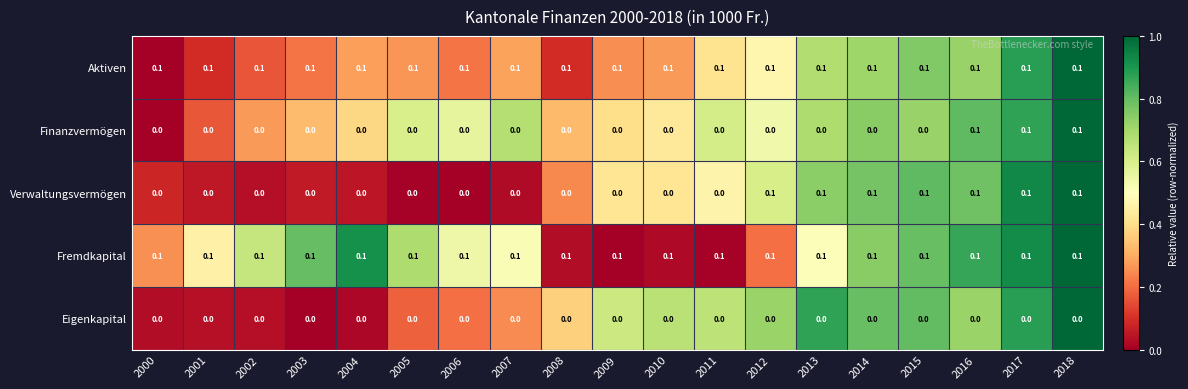

Is it true that Fremdkapital equals 0.1 at 2004?

True